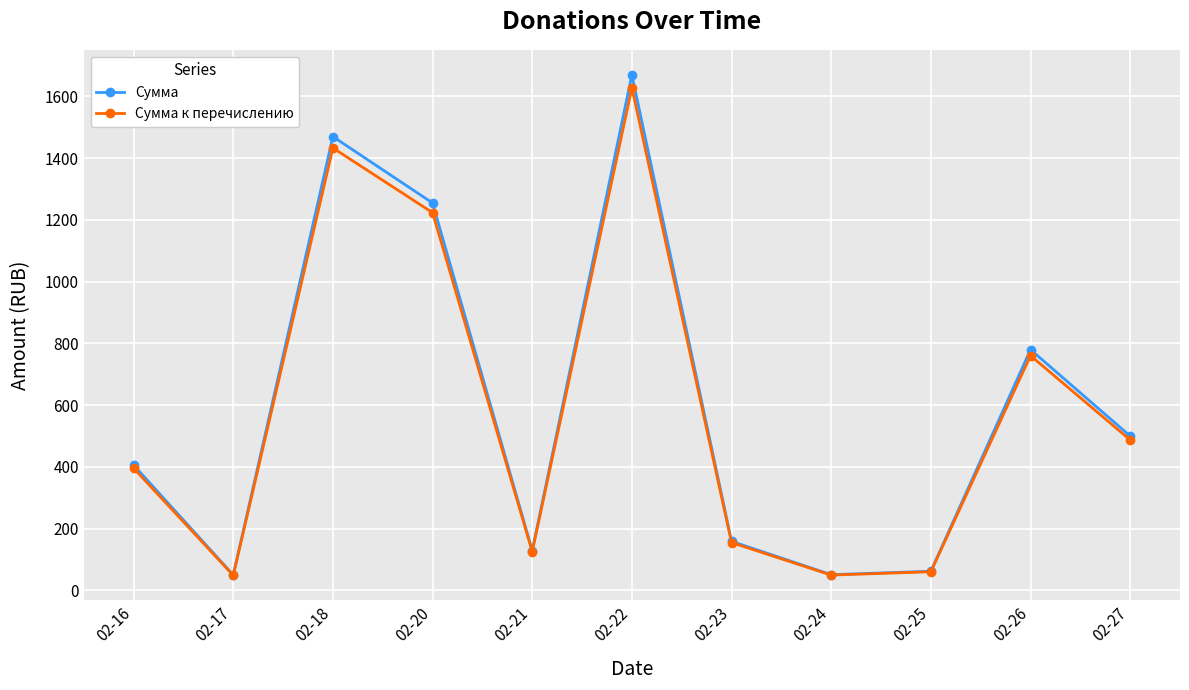

What is the difference between the maximum and minimum values in the Сумма к перечислению series?

1579.5